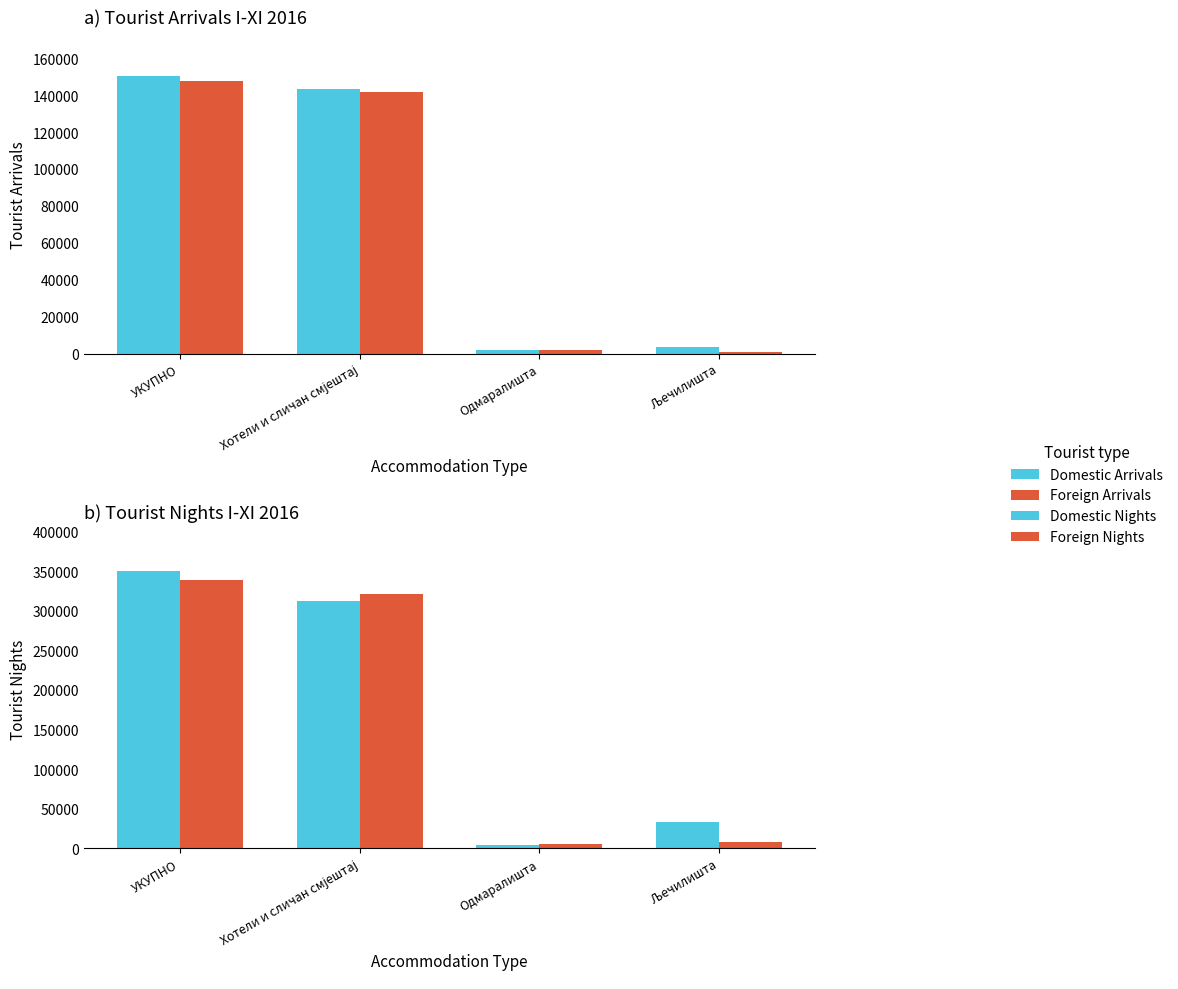

Which has a higher value, Хотели и сличан смјештај or Одмаралишта?

Хотели и сличан смјештај